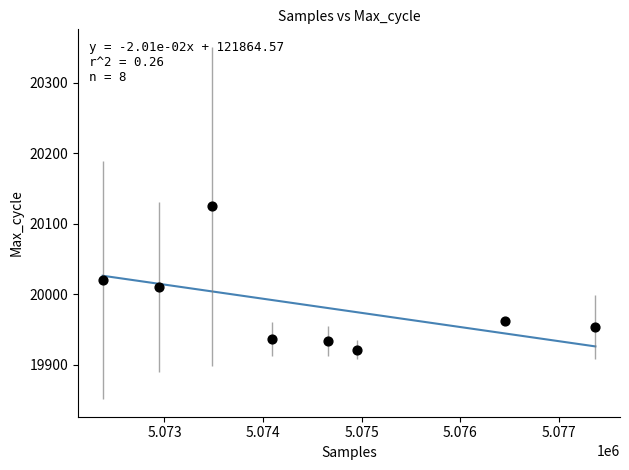

What is the range of X values (max minus min)?

4996.4